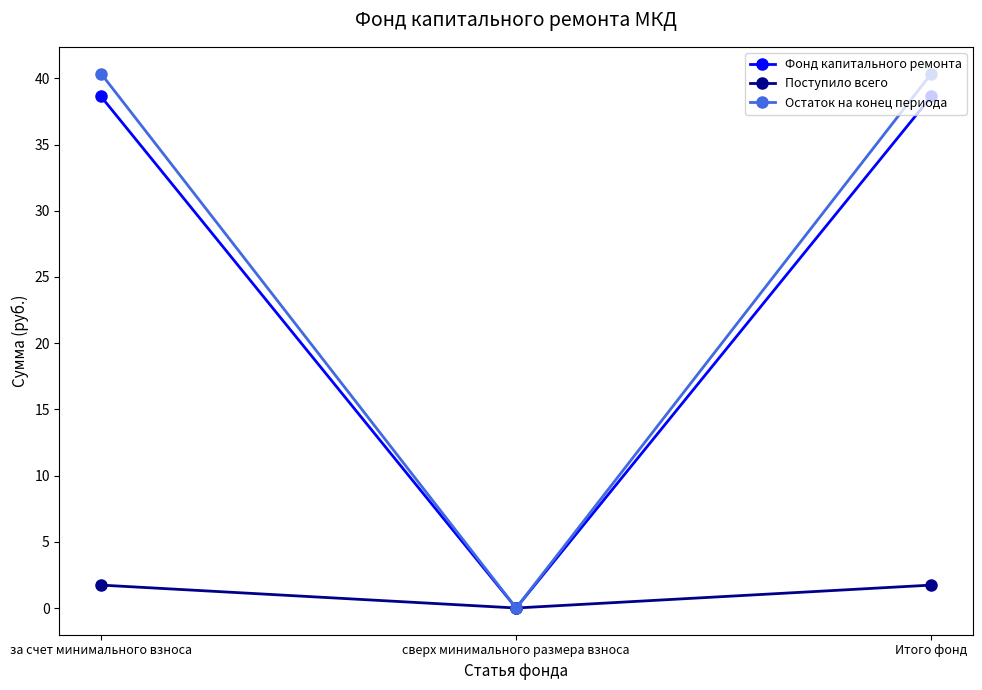

What position from the right is Итого фонд?

1